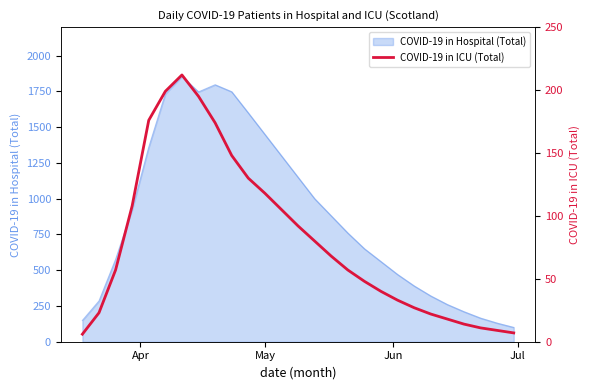

What is the maximum value for COVID-19 in Hospital (Total)?

1855